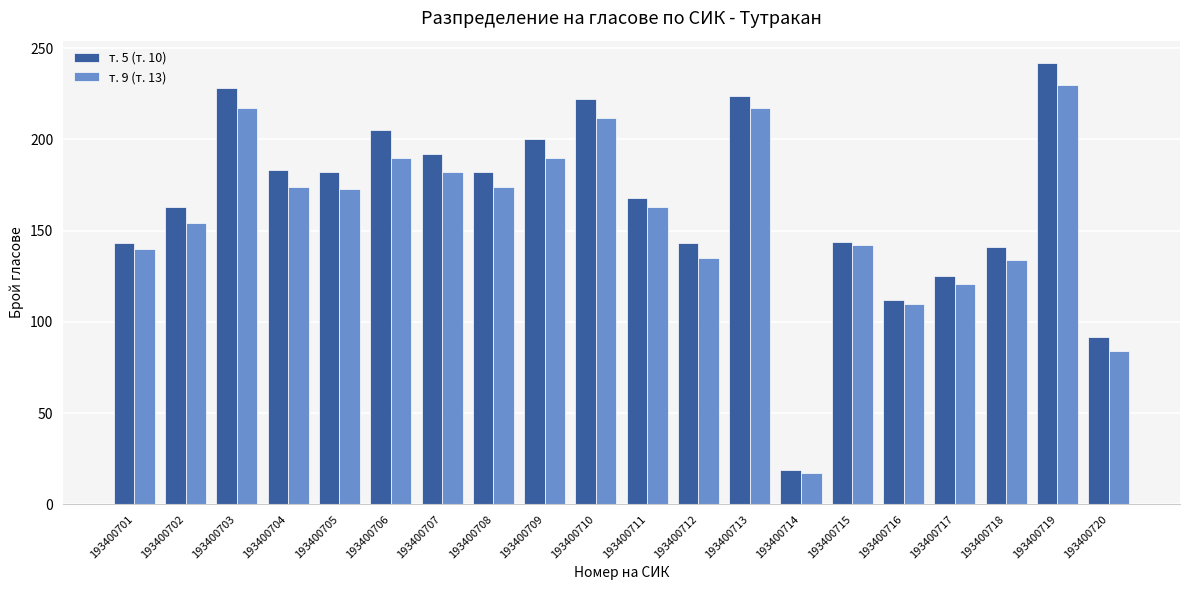

List the series in order of their peak value, lowest first.

т. 9 (т. 13), т. 5 (т. 10)